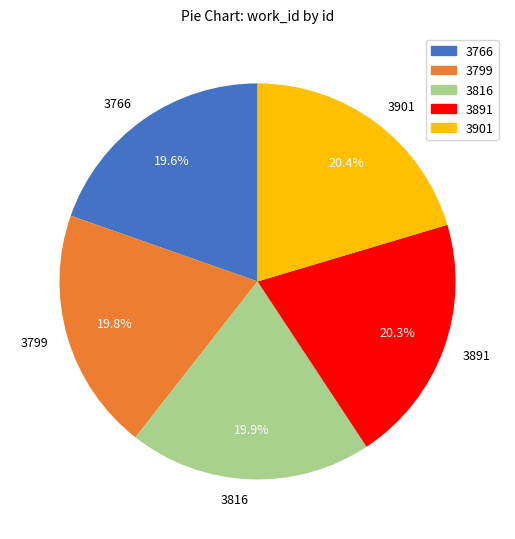

How much of the chart is everything except 3766?

80.4%